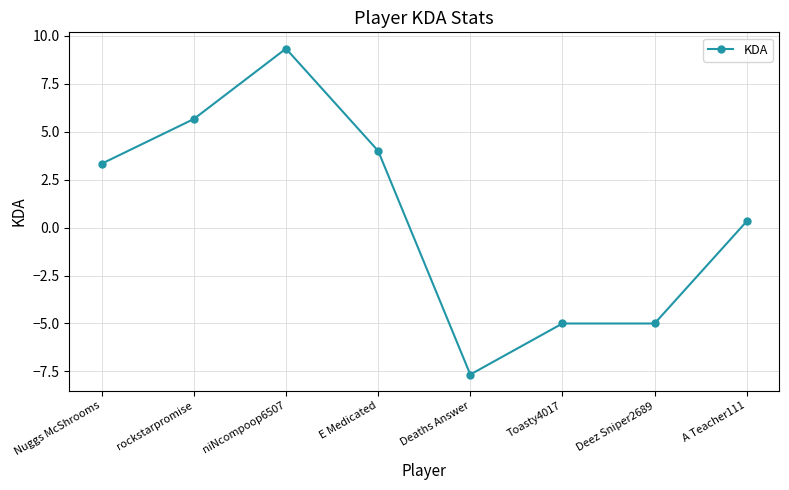

What is the label of the 7th point from the left?

Deez Sniper2689